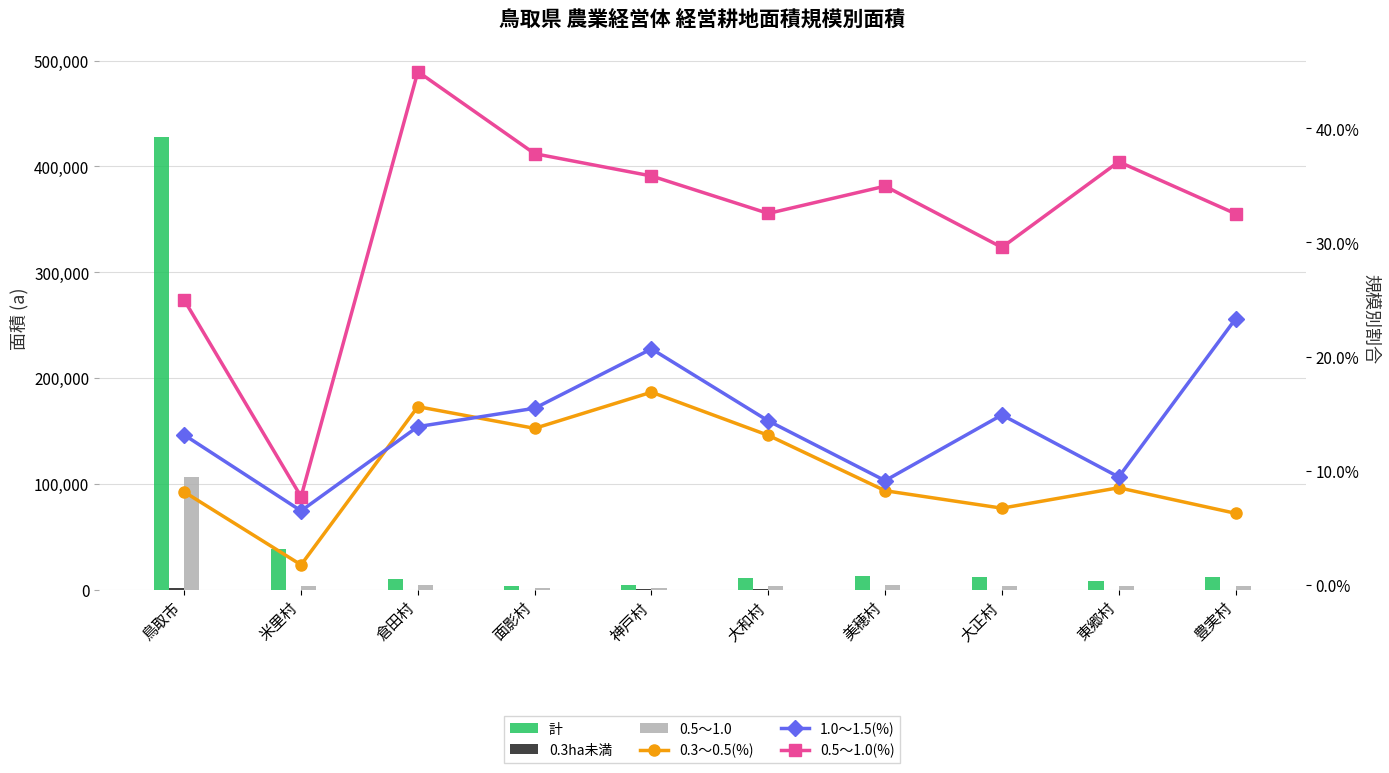

What are all the series names shown in the legend?

計, 0.3ha未満, 0.5～1.0, 0.3～0.5(%), 1.0～1.5(%), 0.5～1.0(%)